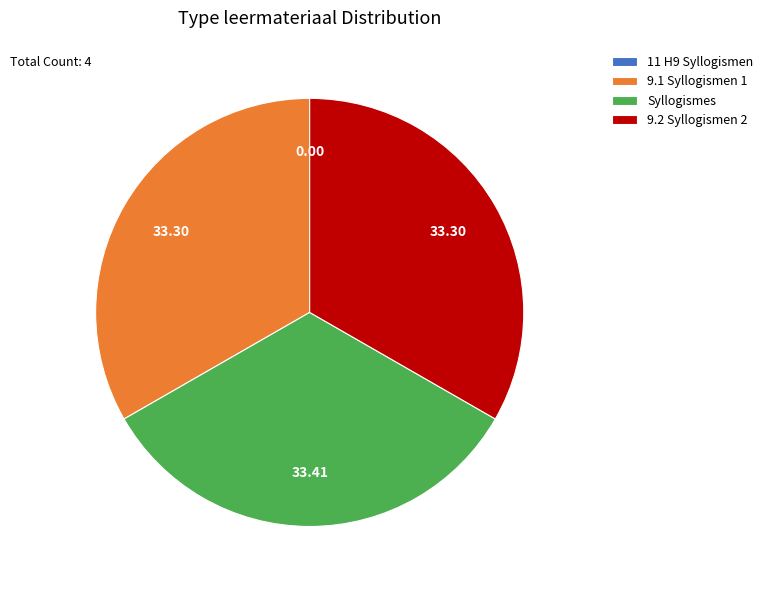

Is there a majority slice in this chart?

No